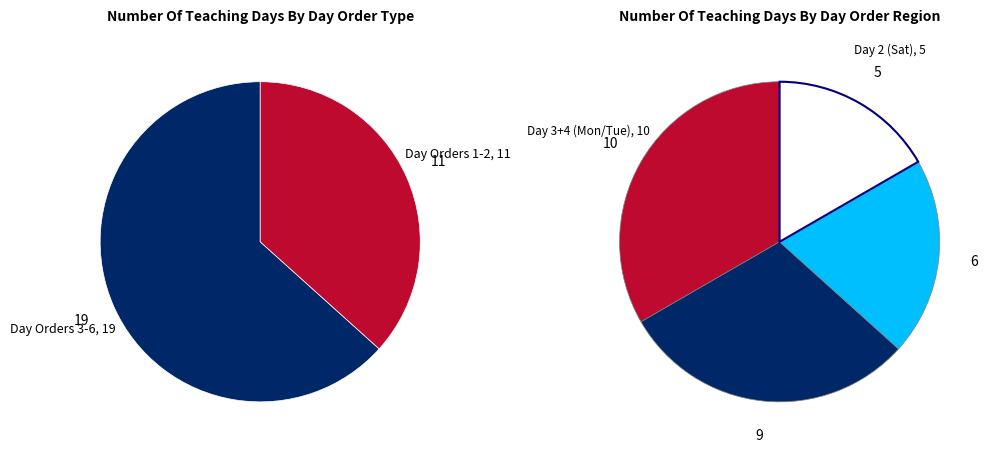

To the nearest percent, what is the difference between the Day Order 1 and Day Order 2 slice percentages?

3%